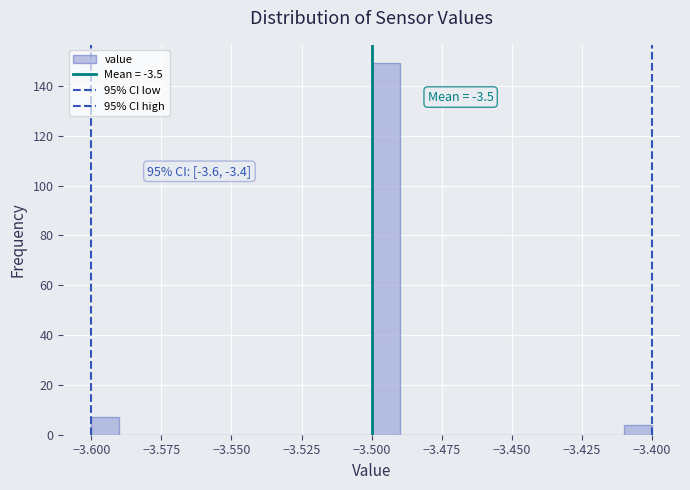

Around what value on the x-axis is the tallest bar? Give the approximate position of its centre, as read against the axis.

-3.495